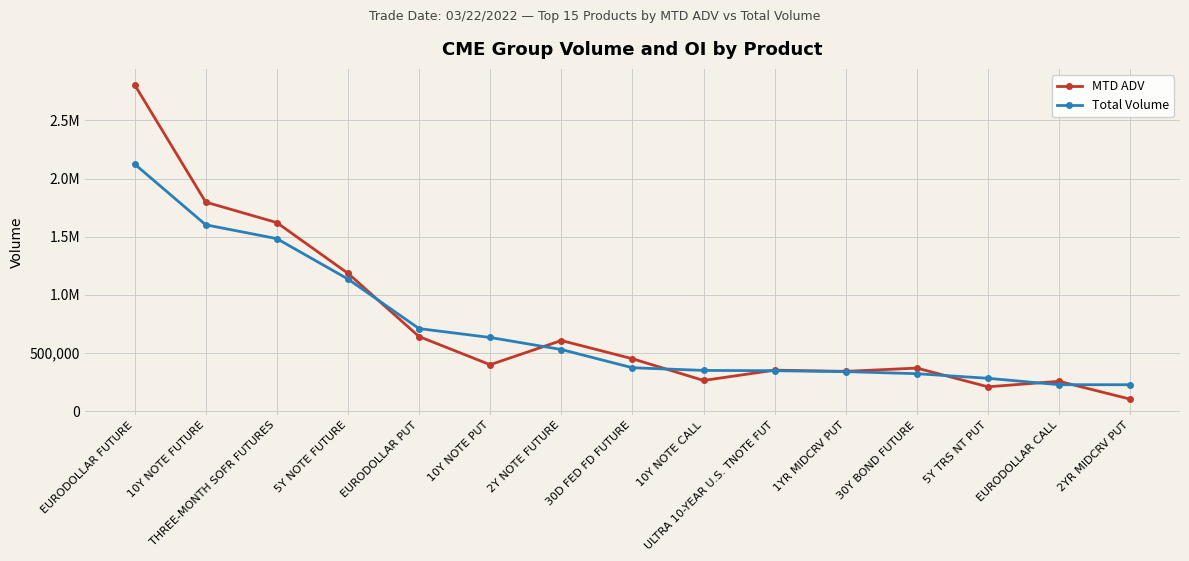

Rank the series at 1YR MIDCRV PUT from lowest to highest value.

Total Volume, MTD ADV